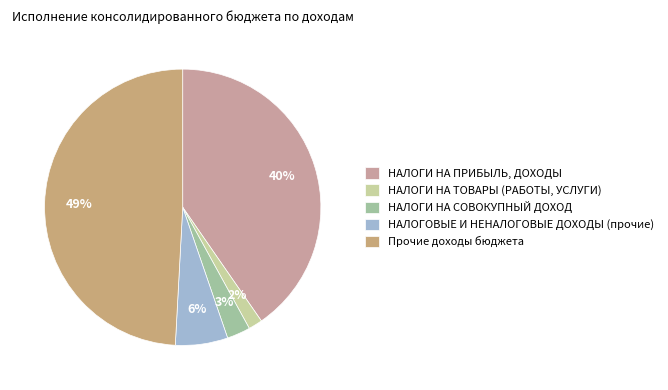

To the nearest percent, what is the average slice percentage?

20%